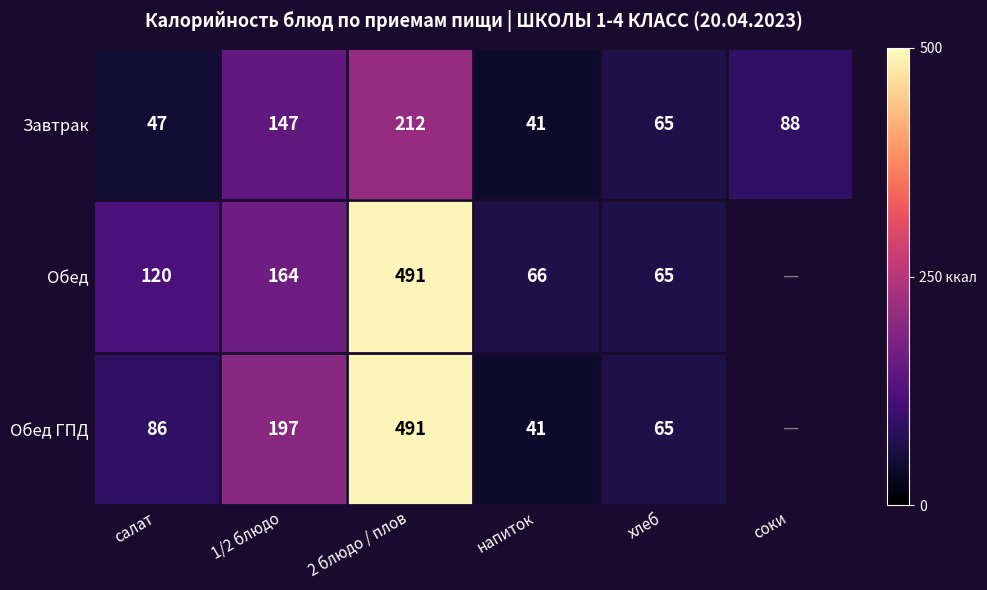

At 1/2 блюдо, list the series in order from smallest to largest.

Завтрак, Обед, Обед ГПД